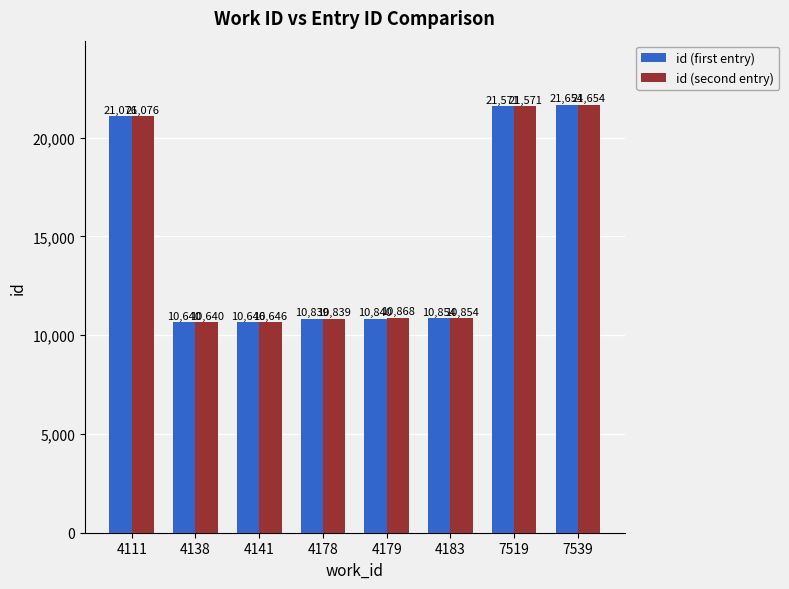

How many bars are there in total?

16